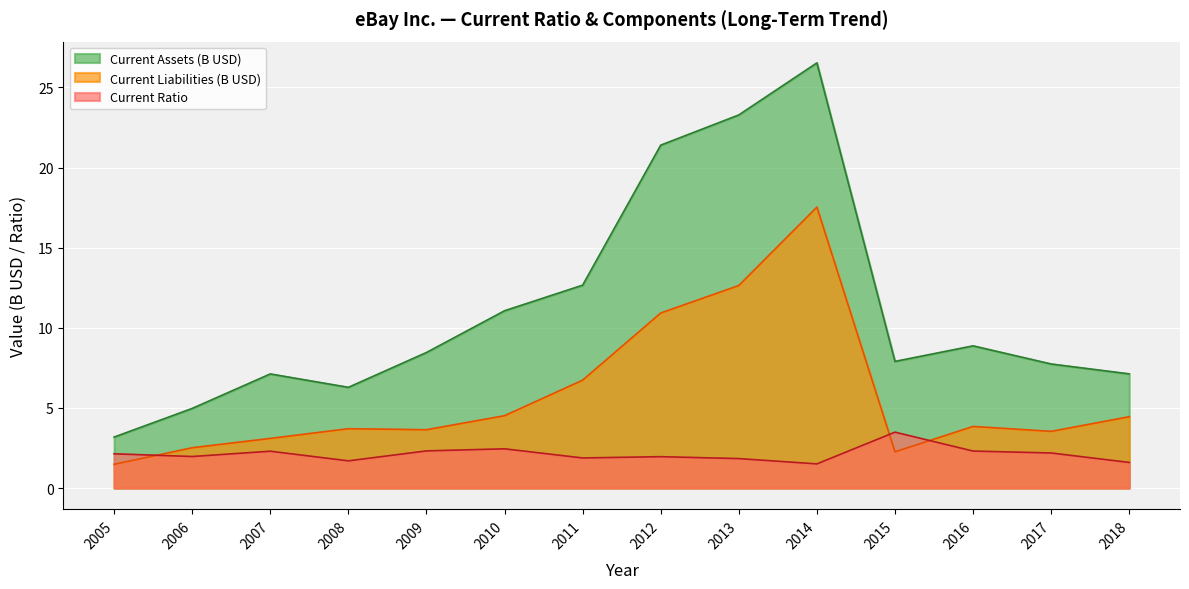

How many lines are shown in the chart?

3